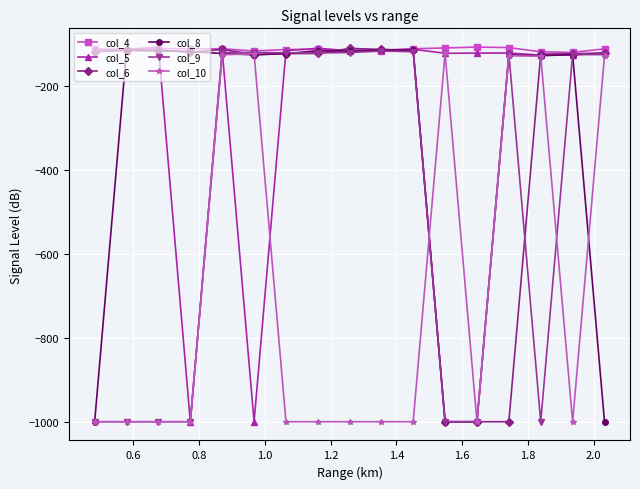

What is the value of the col_5 point at the 11th from the left?

-112.1